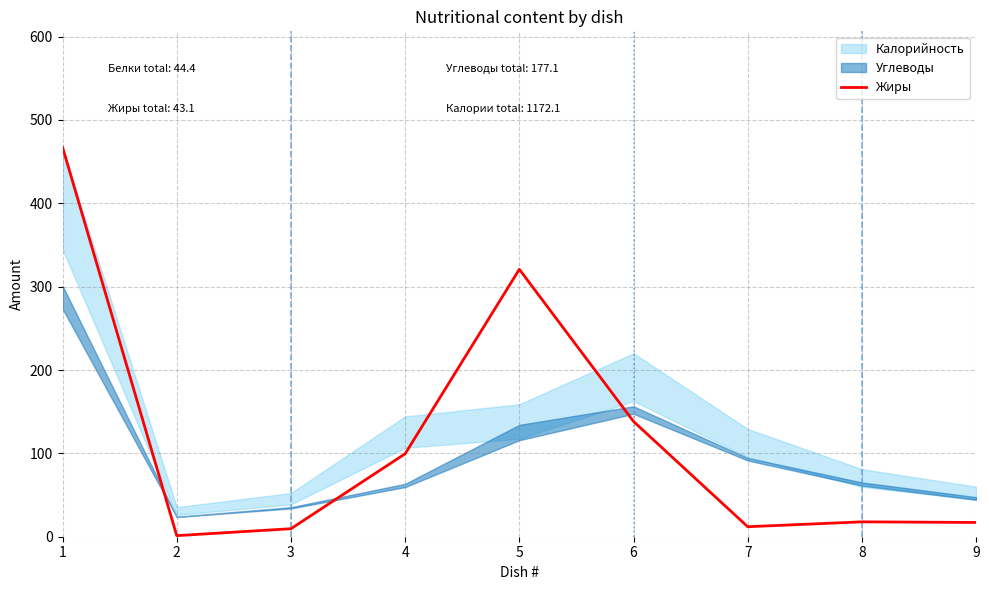

True or false: the data shows 0.9 at 2.

False